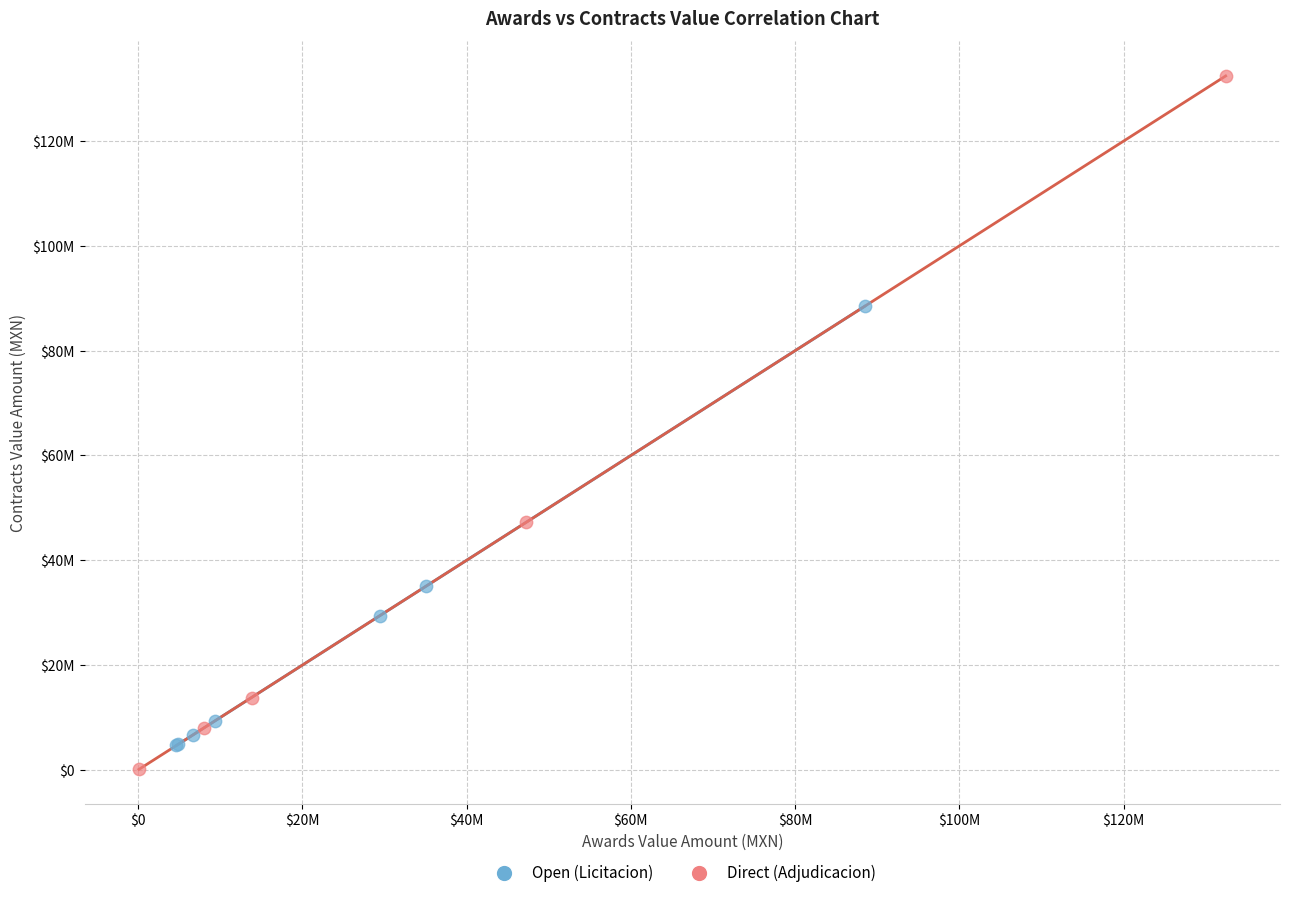

Which series has the widest spread of Y values?

Direct (Adjudicacion)